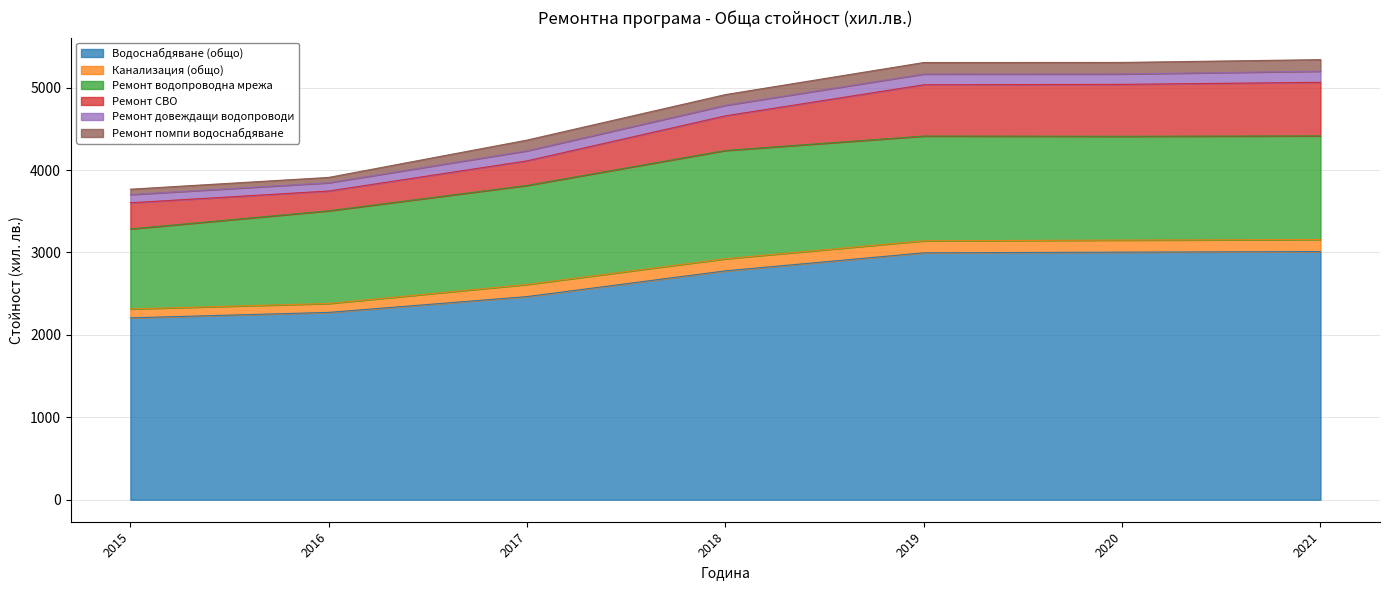

At which label is Ремонт помпи водоснабдяване closest to 102?

2017